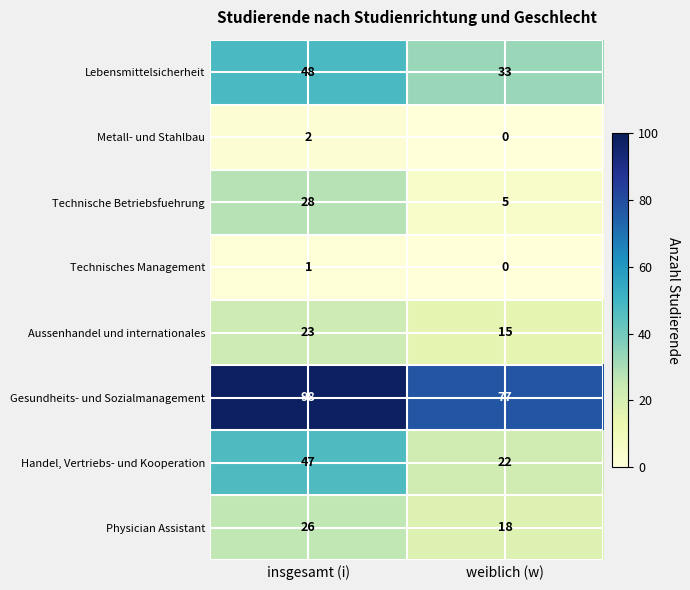

The value of Gesundheits- und Sozialmanagement at weiblich (w) is 77. True or false?

True